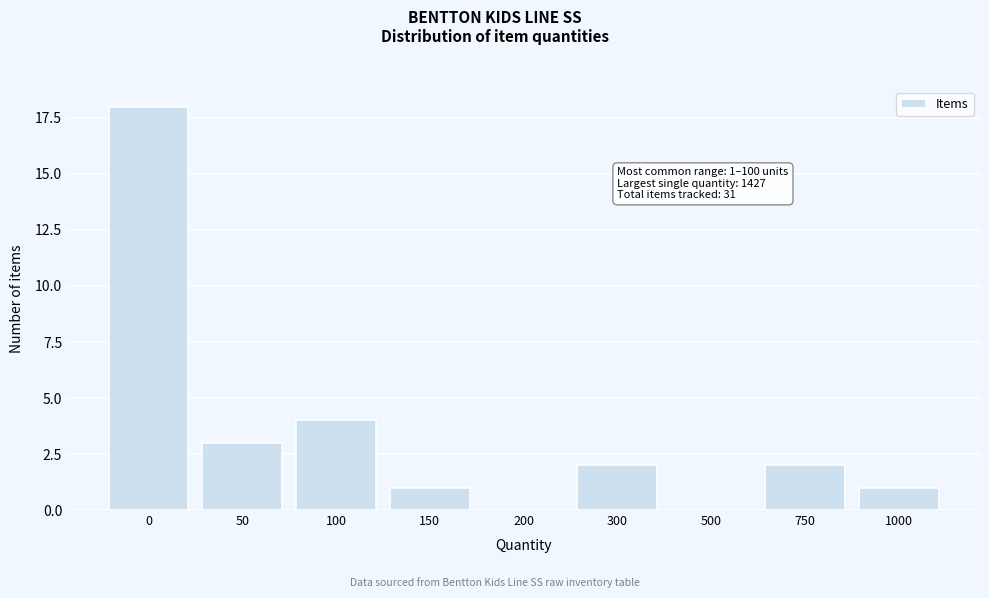

Reading left to right, extract all data points from this chart.

0=18	50=3	100=4	150=1	200=0	300=2	500=0	750=2	1000=1